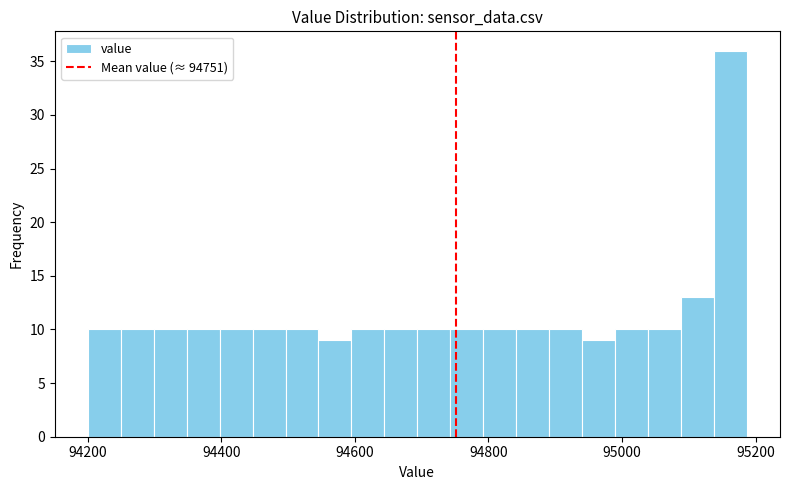

Around what value on the x-axis is the tallest bar? Give the approximate position of its centre, as read against the axis.

95160